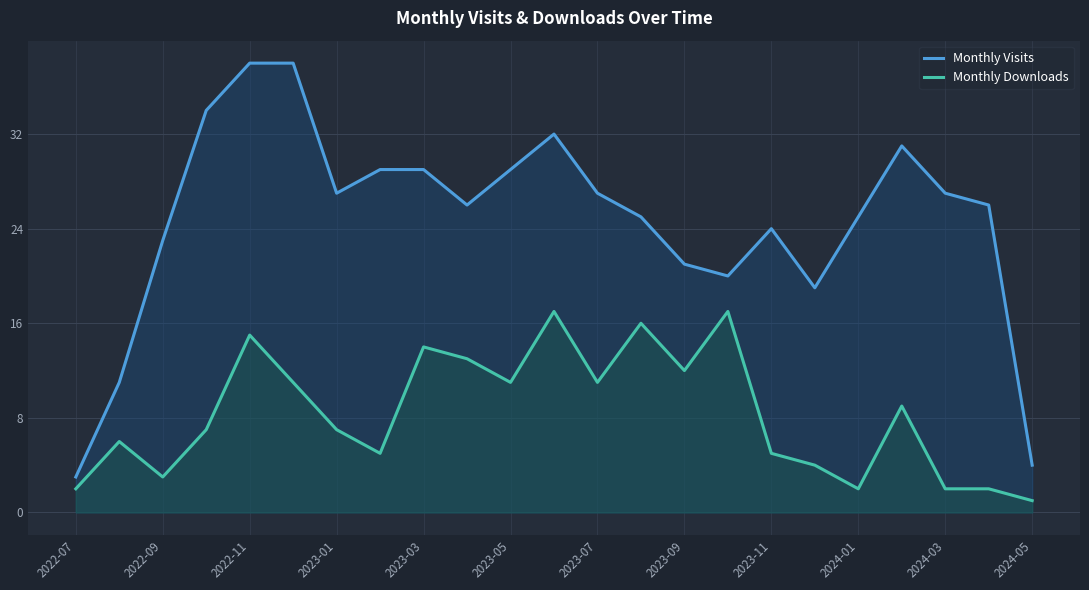

What is the label of the 23rd point from the right?

2022-07